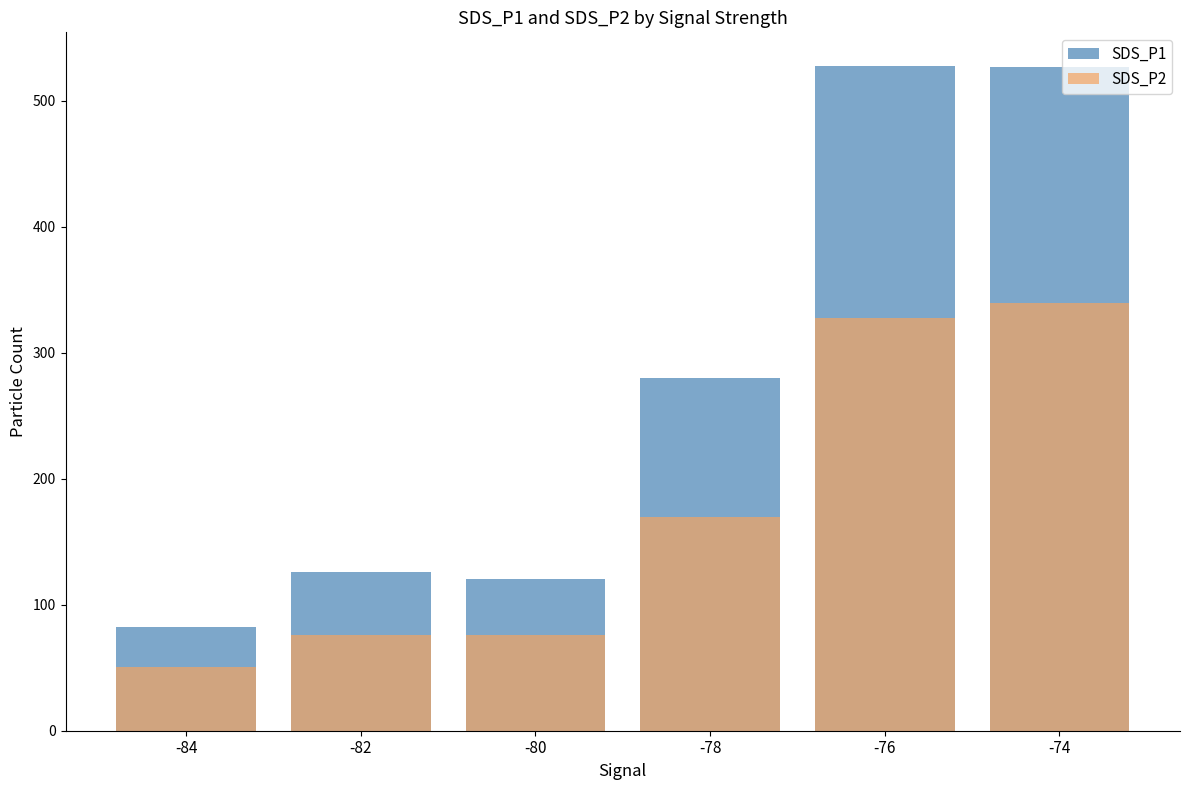

Which label corresponds to the smallest value in the chart?

-84